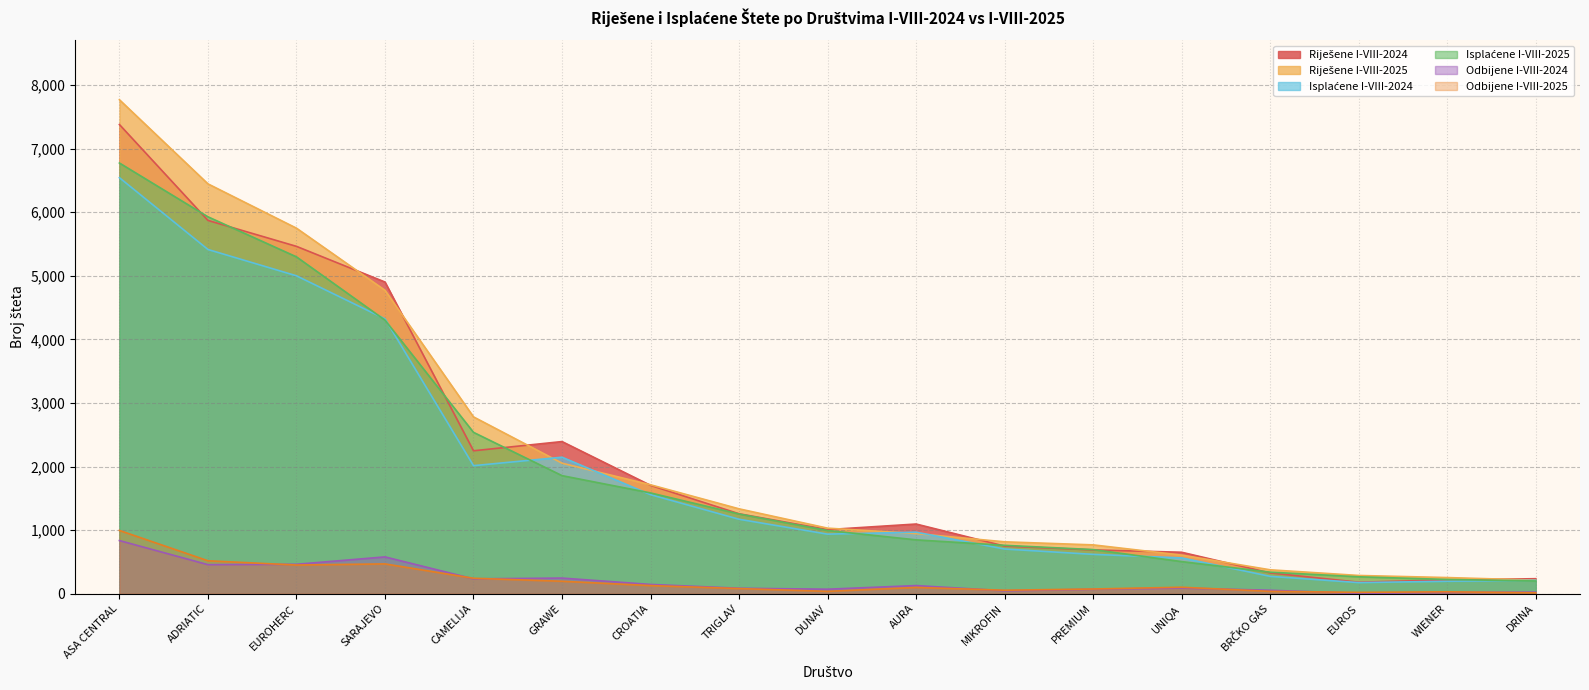

Is the value of Isplaćene I-VIII-2025 at BRČKO GAS greater than the value of Isplaćene I-VIII-2024 at DRINA?

Yes